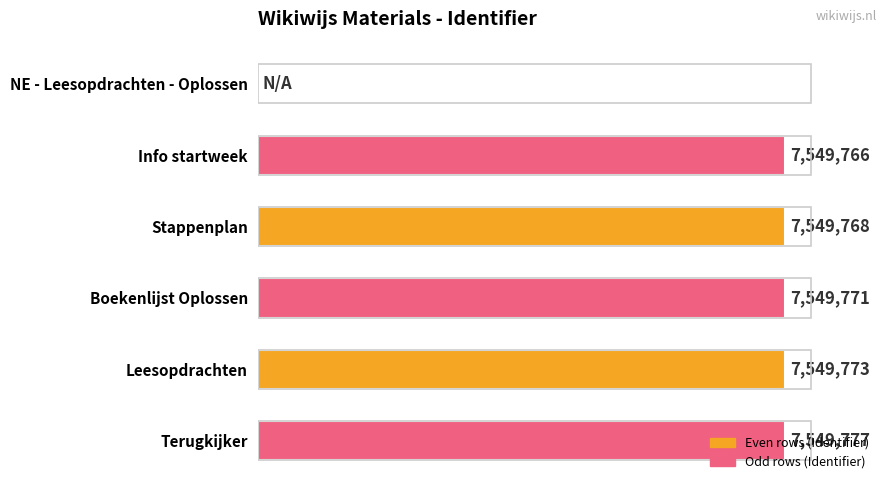

Which has a higher value, Info startweek or Leesopdrachten?

Leesopdrachten